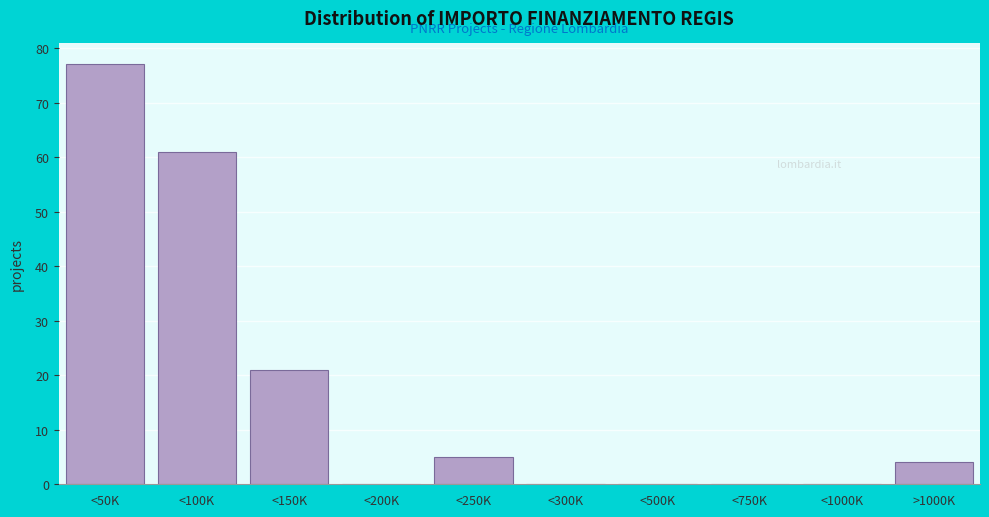

Reading right to left, list all the values displayed in this chart.

>1000K=4	<1000K=0	<750K=0	<500K=0	<300K=0	<250K=5	<200K=0	<150K=21	<100K=61	<50K=77